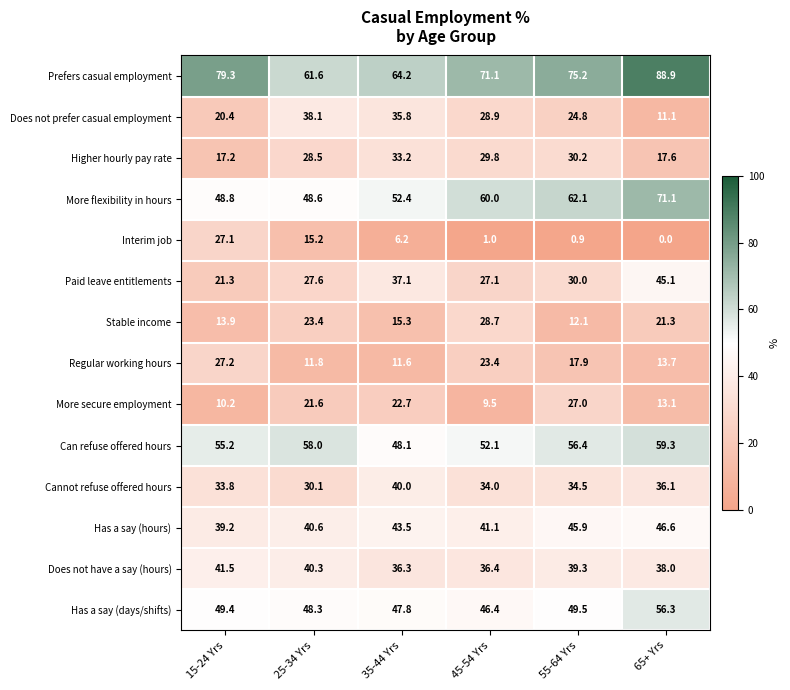

How many data points in Has a say (days/shifts) are less than 49?

3